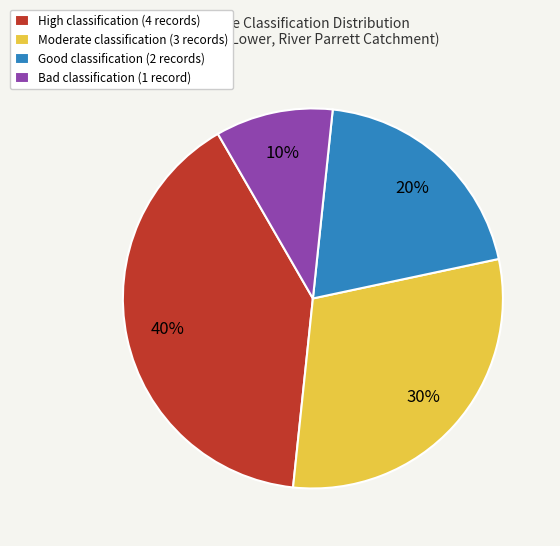

Which category has the smallest portion of the pie?

Bad